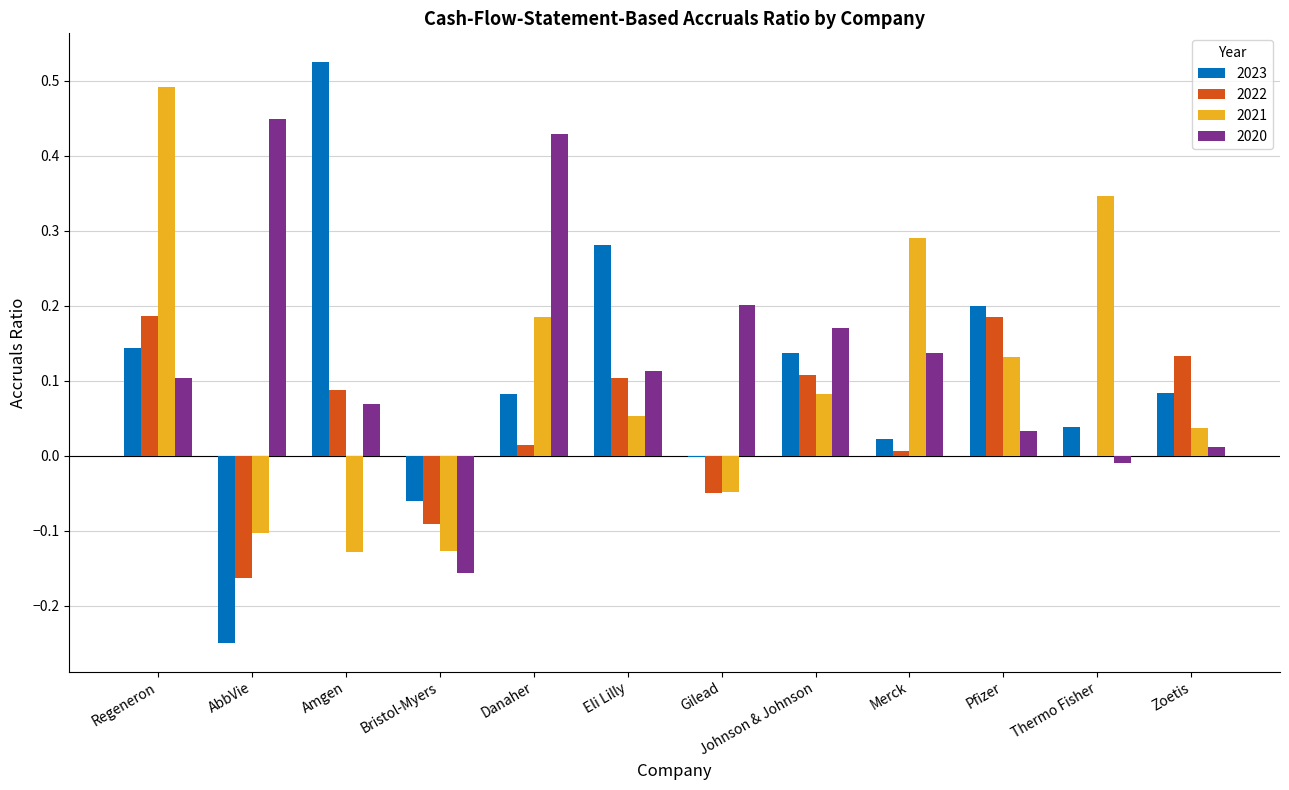

At which category does the chart reach its peak across all series?

Amgen